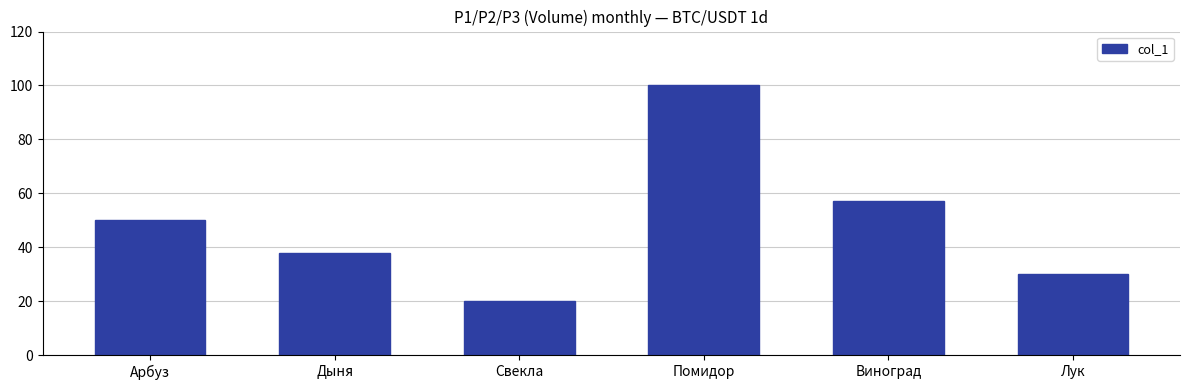

What position from the left is Свекла?

3